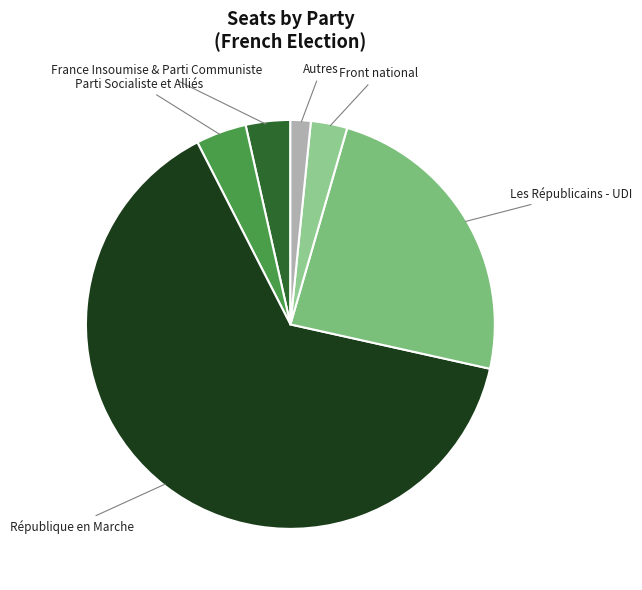

Combined, do France Insoumise & Parti Communiste and République en Marche account for over 50%?

Yes